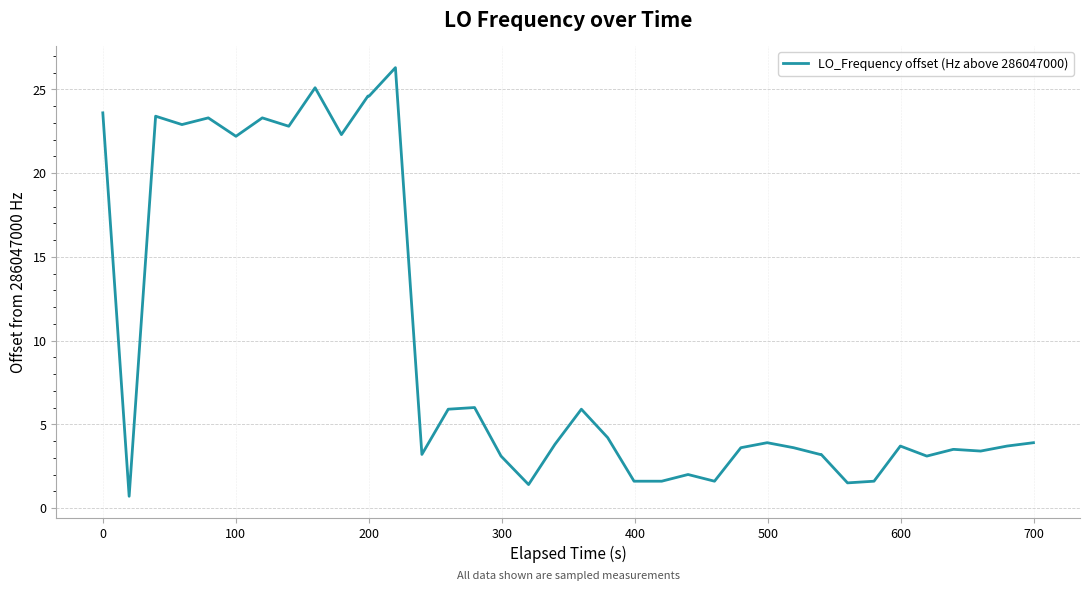

Does the chart have visible grid lines?

Yes